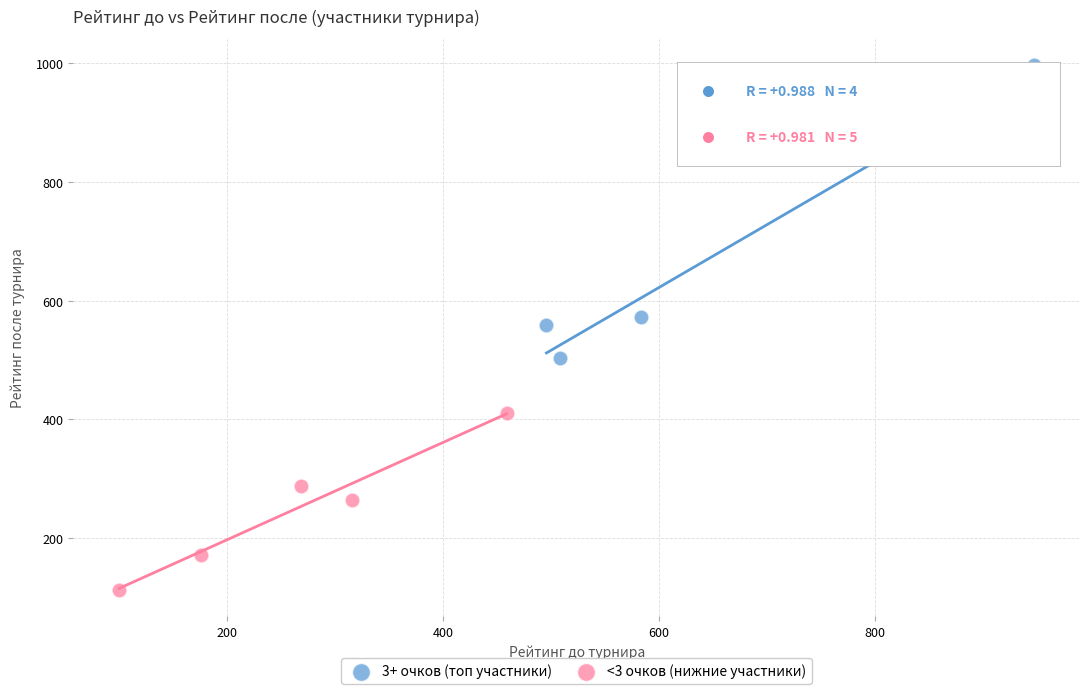

Which series has the largest Y range (max minus min)?

3+ очков (топ участники)